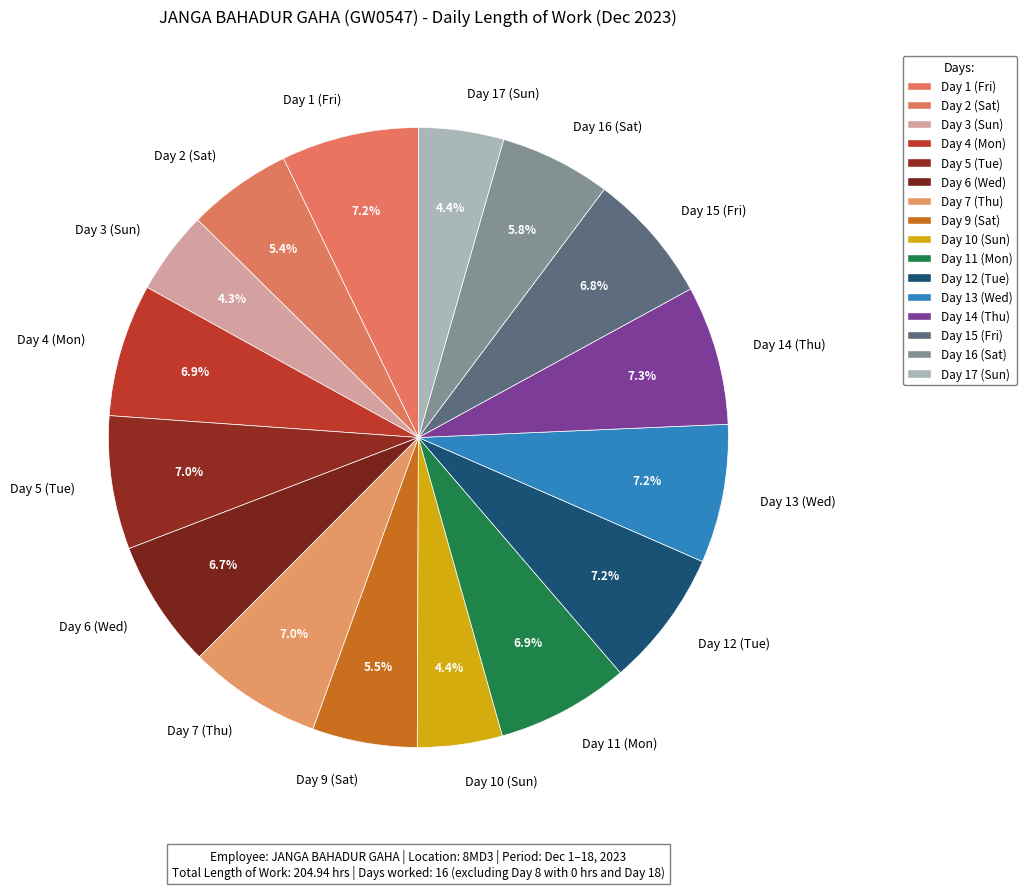

Is there any slice that represents more than half of the pie?

No